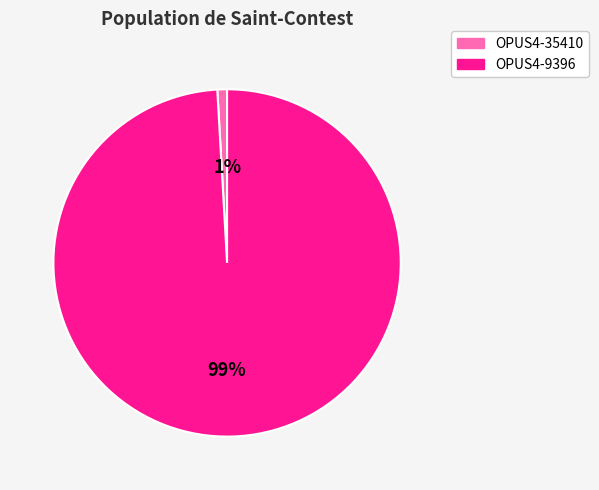

To the nearest percent, what is the combined percentage of OPUS4-35410 and OPUS4-9396?

100%